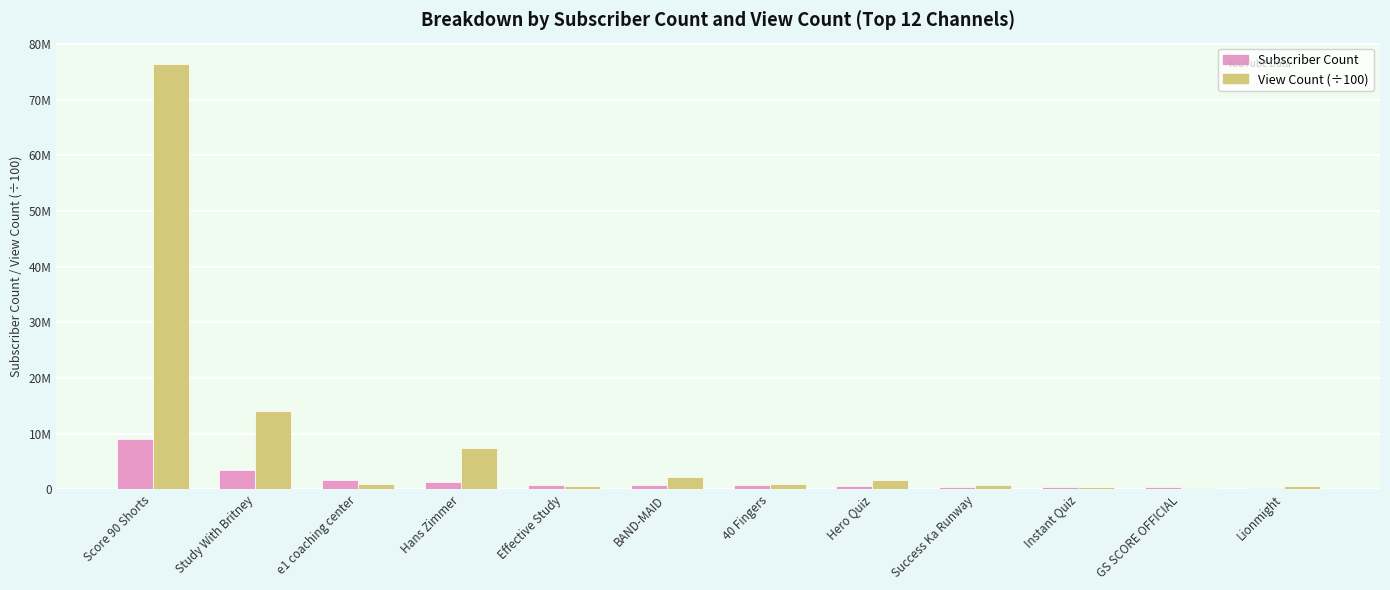

Reading right to left, what are all the values shown in this chart?

Subscriber Count: 324000.0	347000.0	360000.0	469000.0	566000.0	693000.0	730000.0	829000.0	1290000.0	1630000.0	3460000.0	9070000.0
View Count (÷100): 639722.5	273931.0	412782.8	715956.6	1709852.5	997768.5	2258056.7	510708.3	7357892.2	965626.7	14057926.5	76464810.7